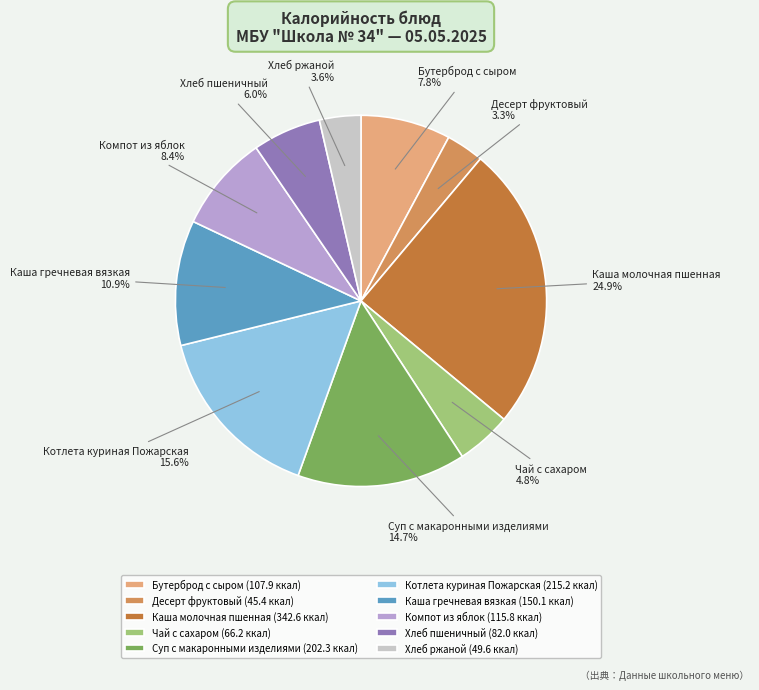

To the nearest percent, what is the difference between the Хлеб ржаной and Каша гречневая вязкая slice percentages?

7%